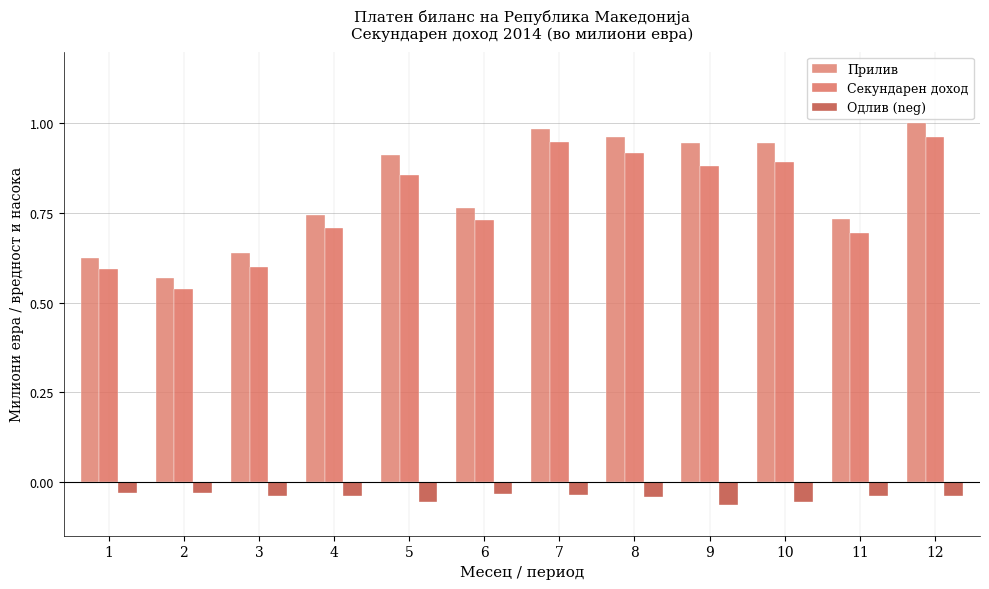

What is the difference between the second highest and second lowest values in the Секундарен доход series?

0.4